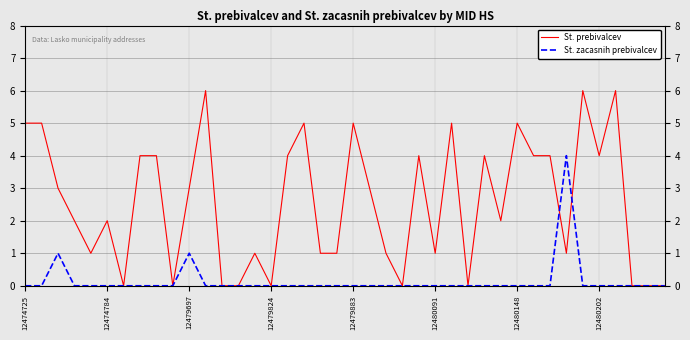

What position from the right is 13?

27